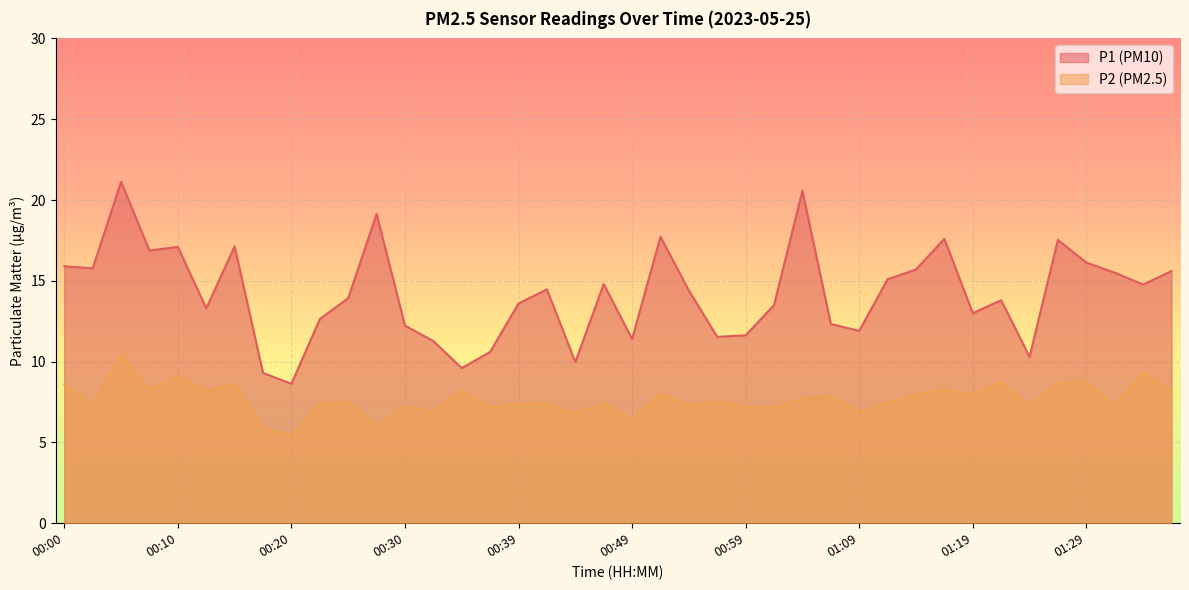

In P1, how many points are higher than both neighbors (excluding endpoints)?

11